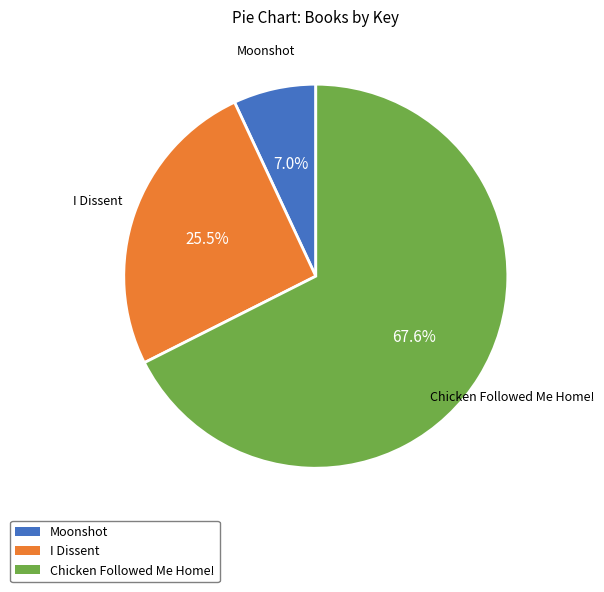

Do Chicken Followed Me Home! and Moonshot together represent more than half of the pie?

Yes